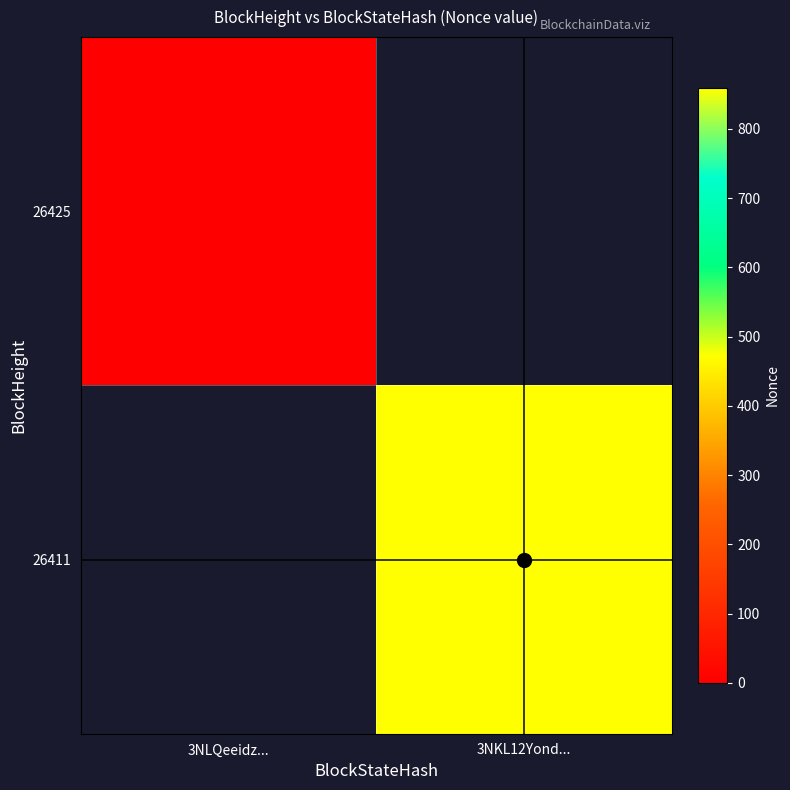

Between 3NLQeeidz... and 3NKL12Yond..., which series saw the biggest shift?

26411